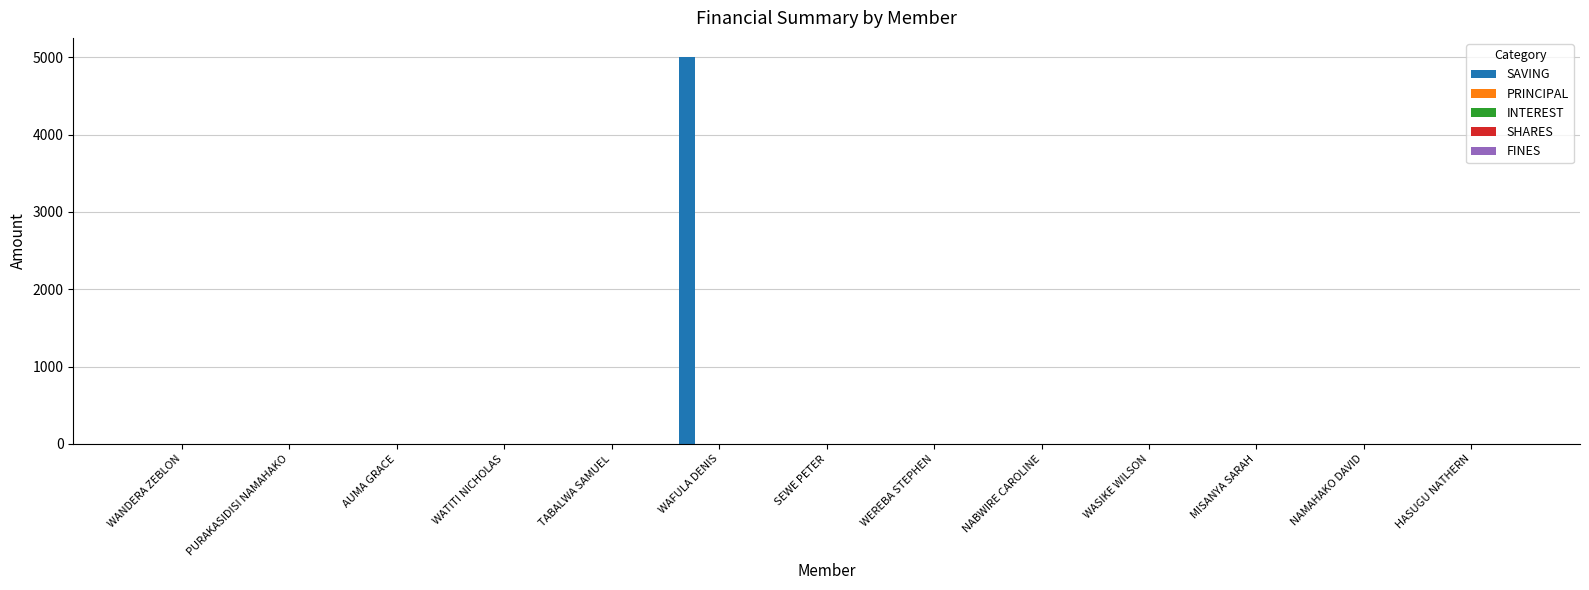

Is the value of INTEREST at AUMA GRACE greater than the value of FINES at MISANYA SARAH?

No